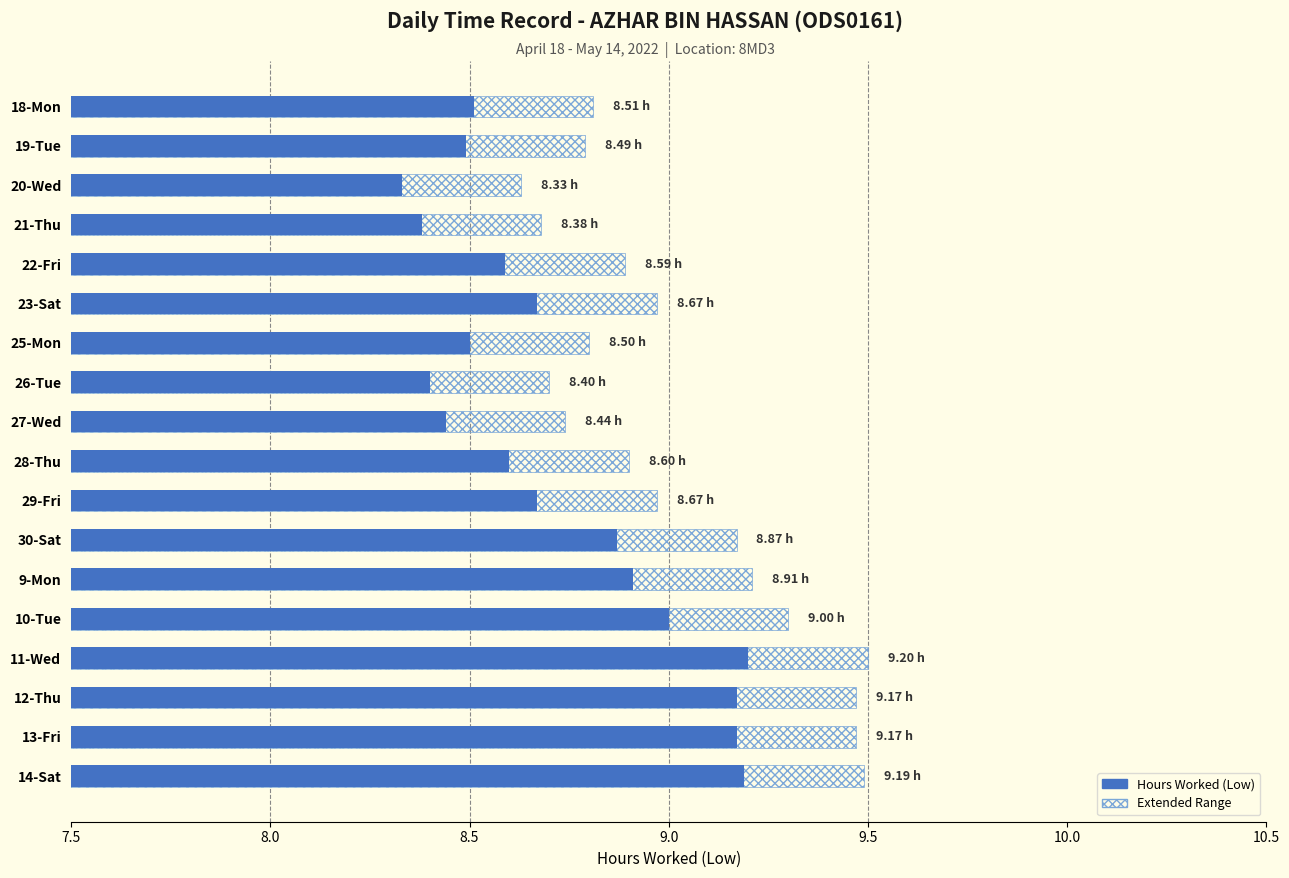

What is the difference between the maximum and second lowest values?

0.8